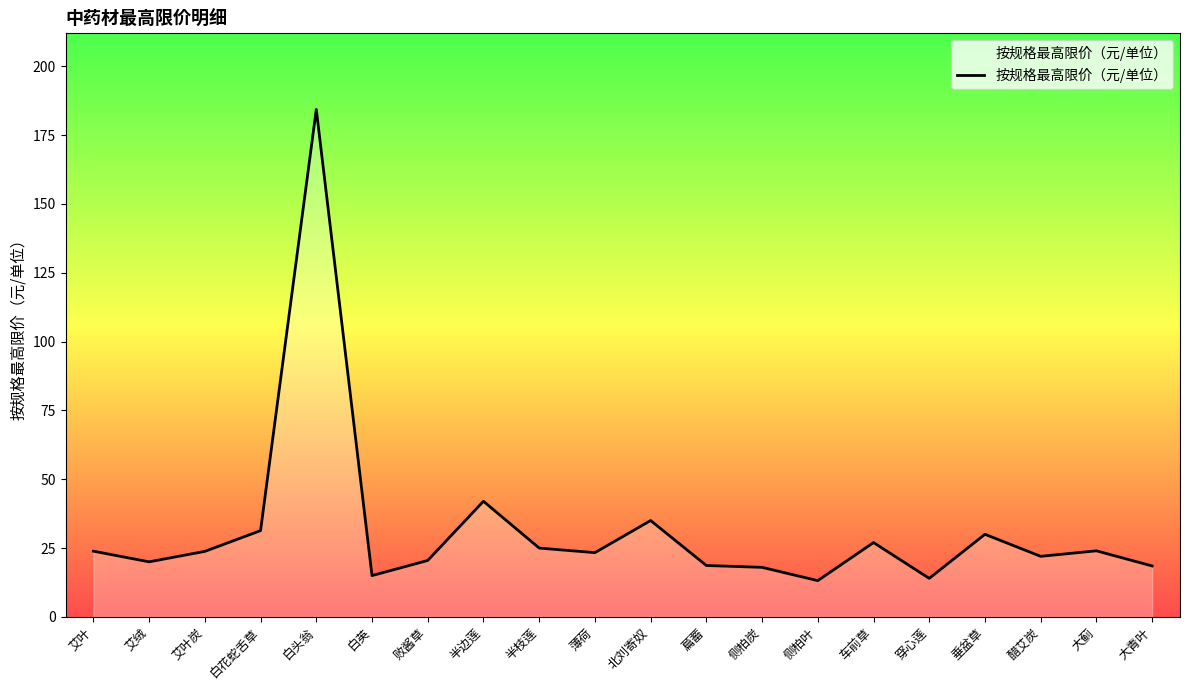

At which category does the data reach its first local peak?

白头翁